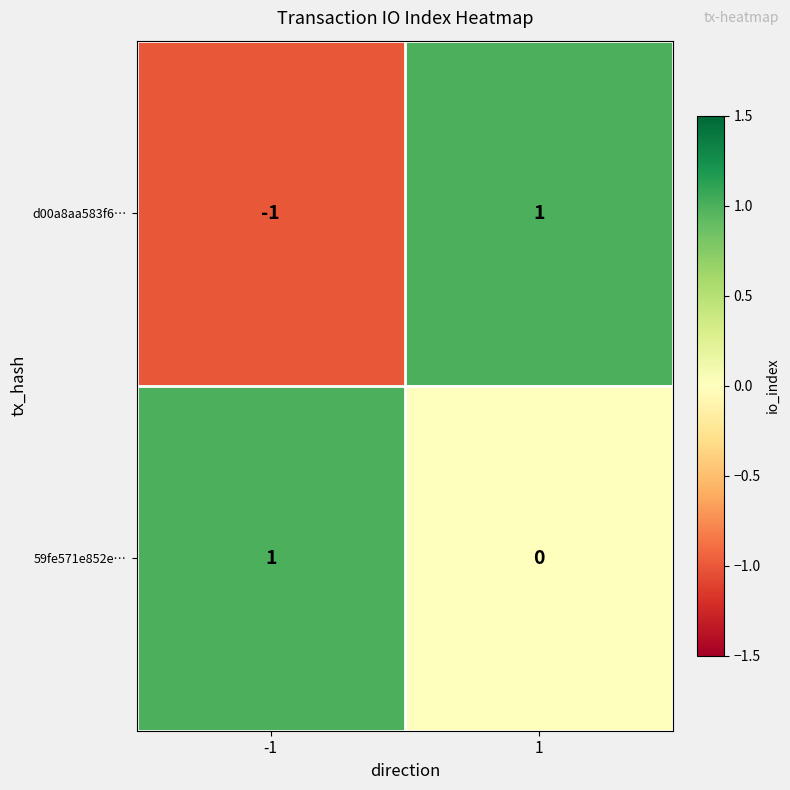

What is the difference between the highest and lowest values at 1?

1